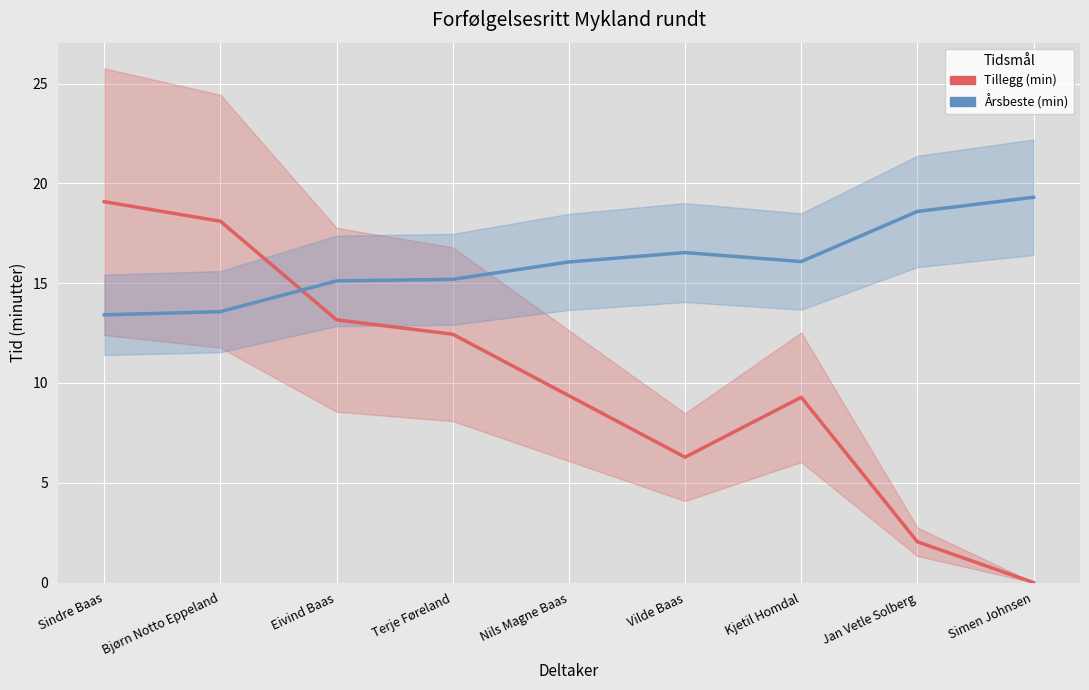

How many values in the Årsbeste (min) series are below 16?

4